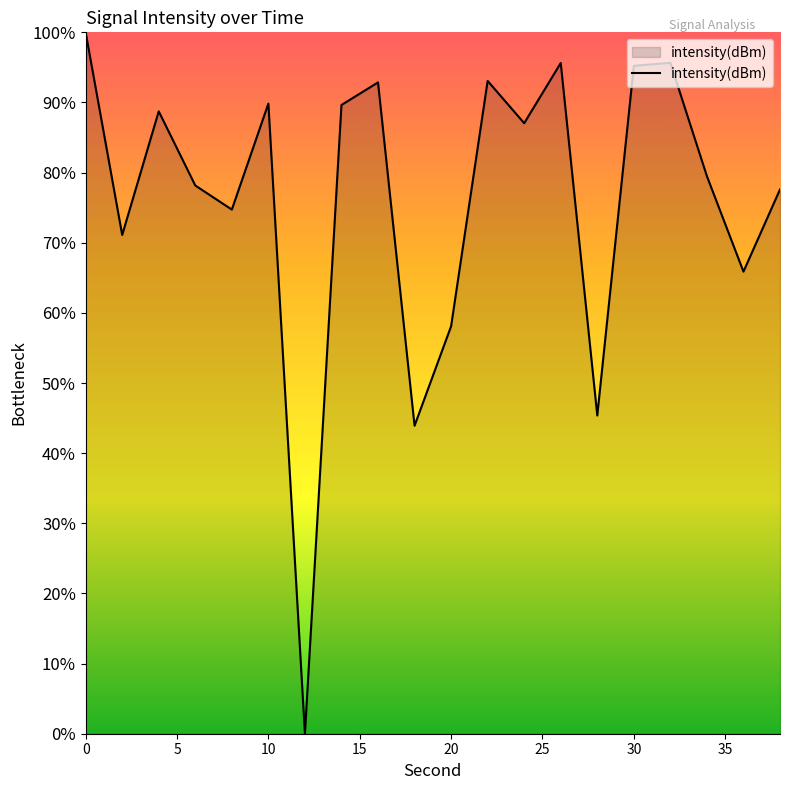

What is the greatest value displayed?

100.0